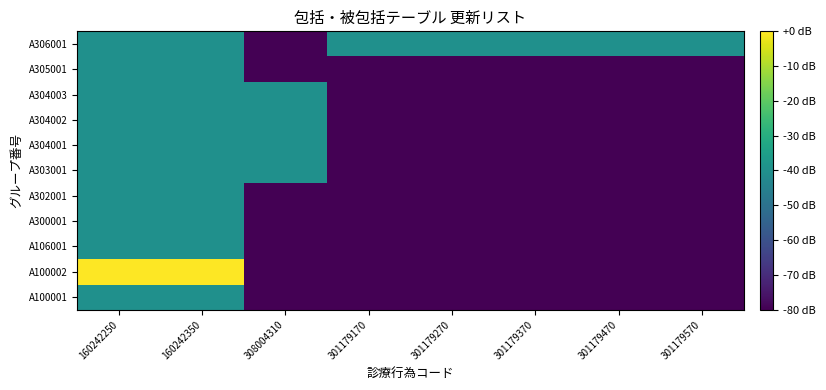

Which has a higher value, 301179470 or 301179270?

301179470